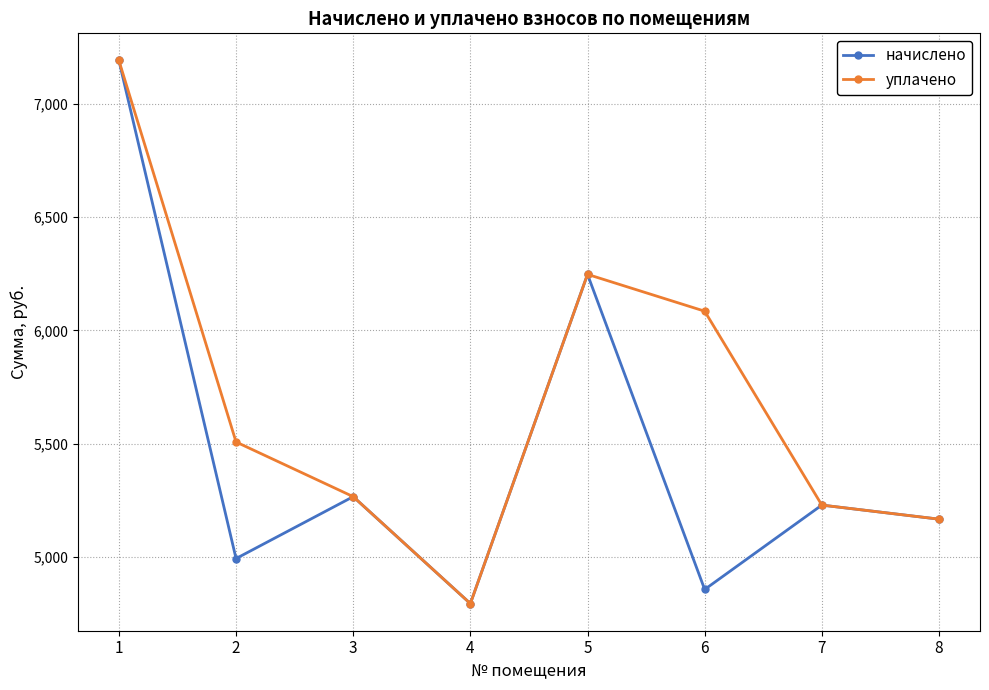

What is the value of the начислено point at the 5th from the left?

6247.3